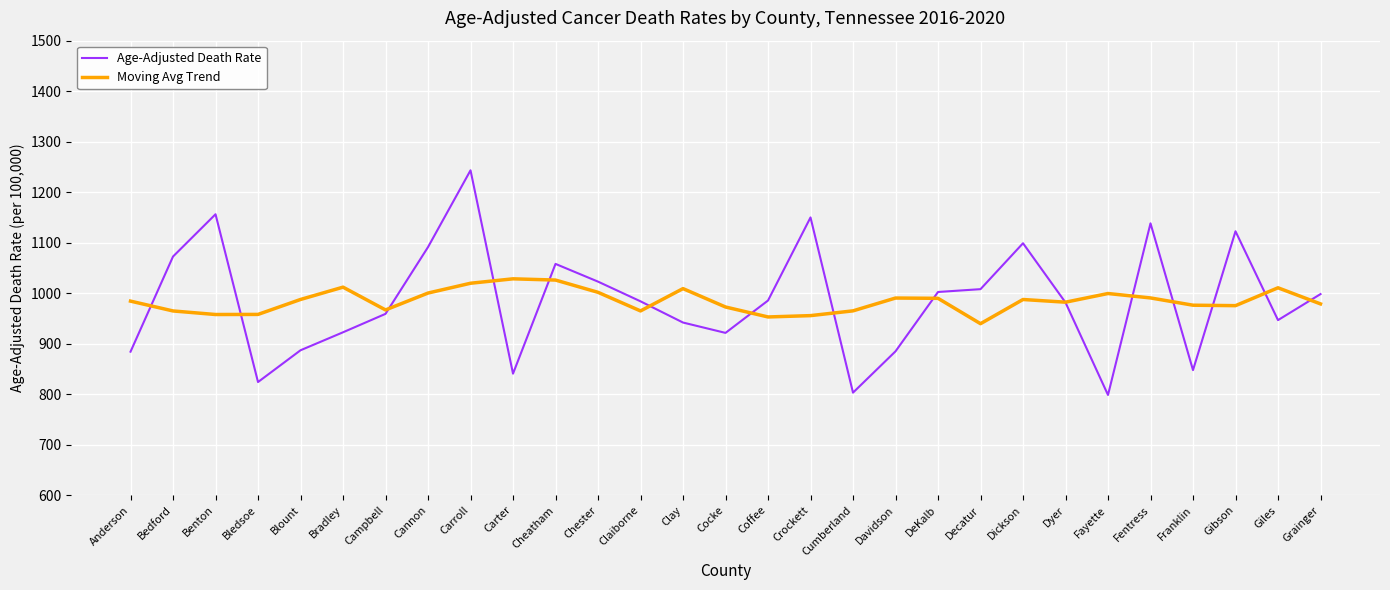

Which category has the highest value across all series?

Carroll